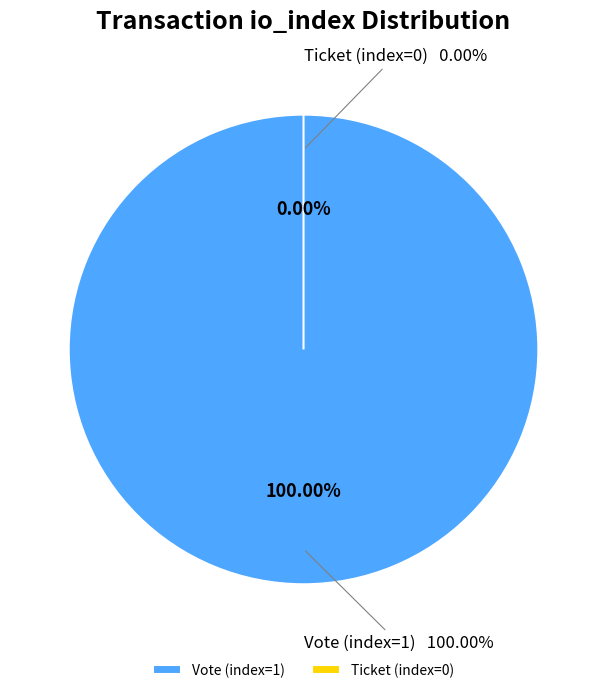

What is the majority slice?

Vote (index=1)